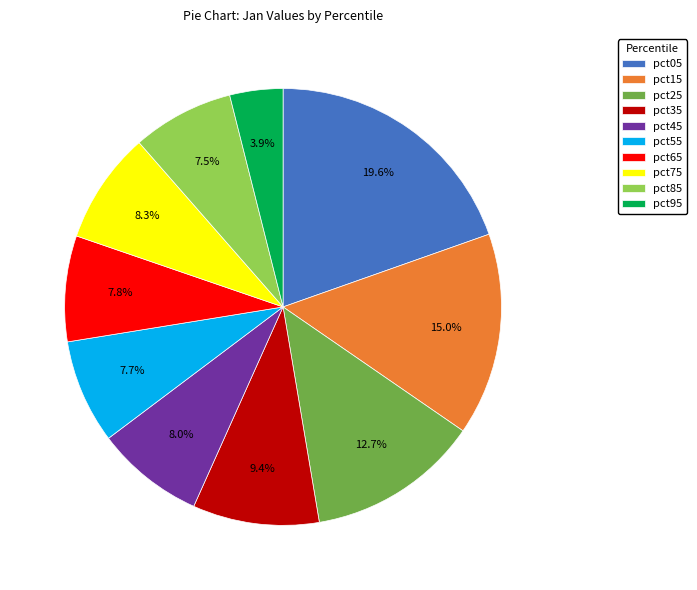

How many slices are in this pie chart?

10